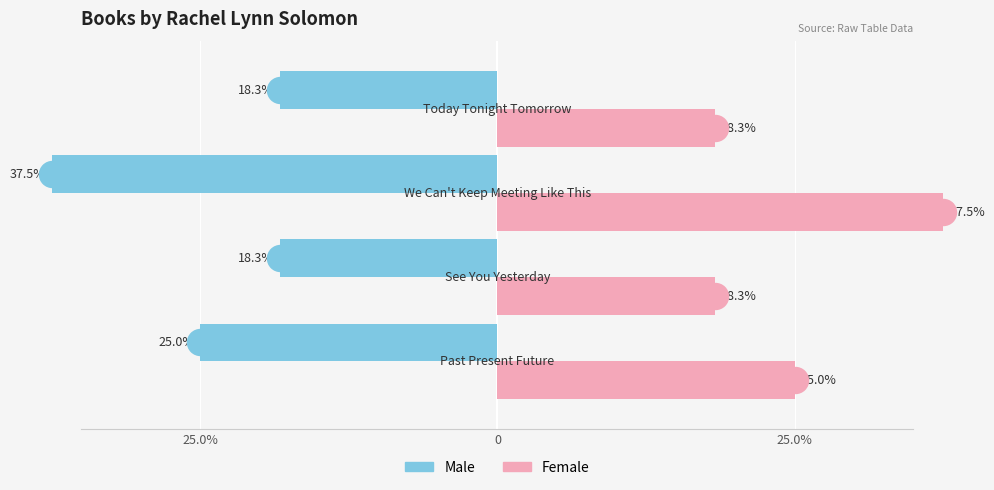

Which series contains the highest Y value?

Female